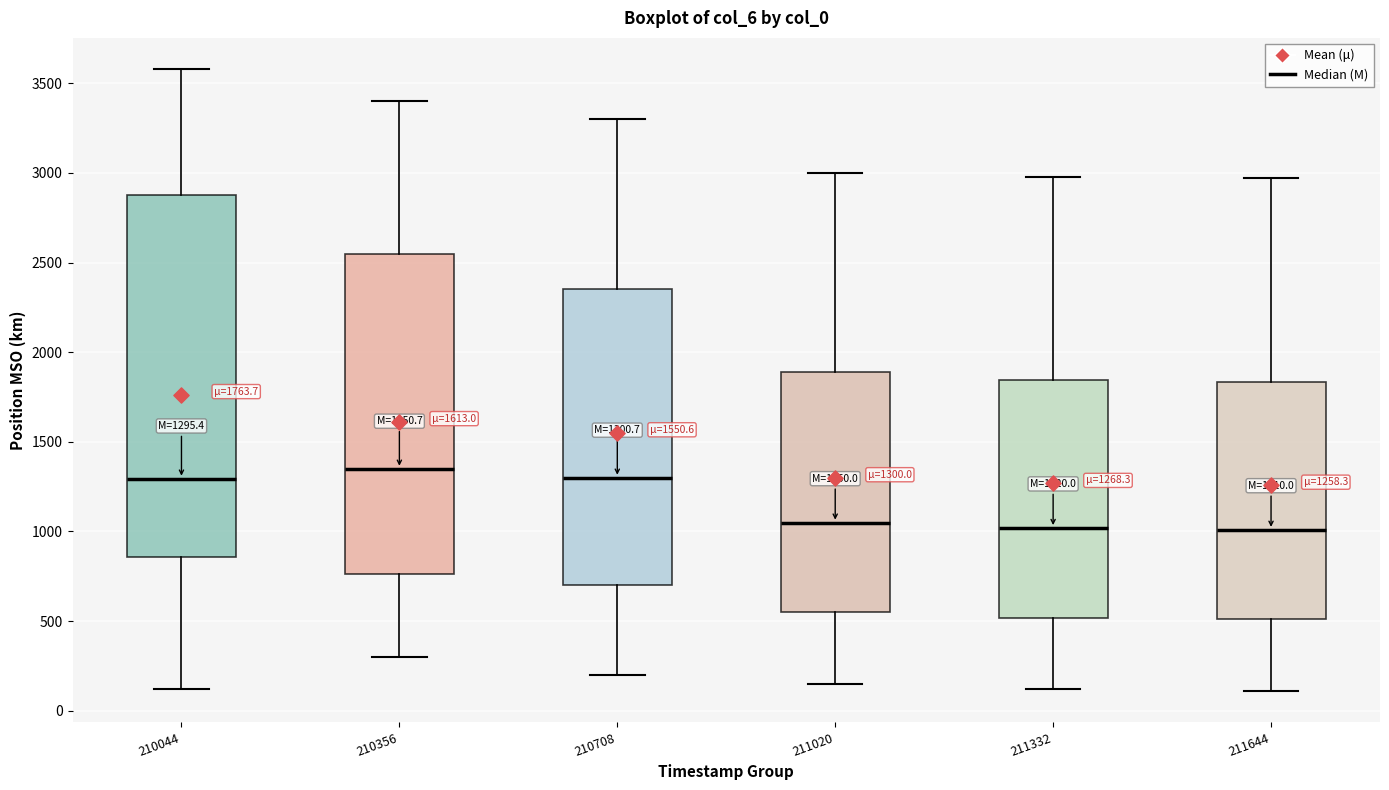

Comparing the boxes themselves (not the whiskers), which one is the tallest?

210044